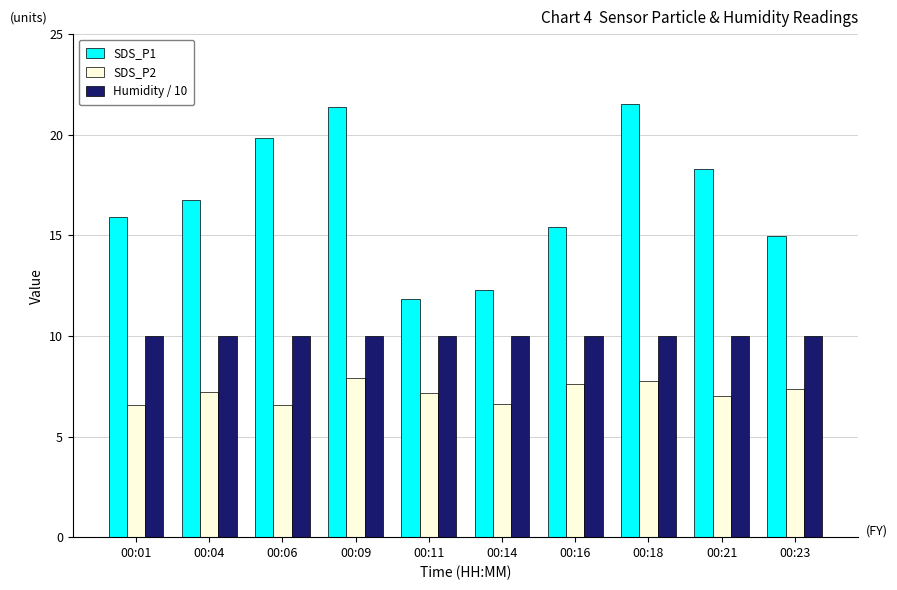

What is the minimum value for Humidity / 10?

10.0